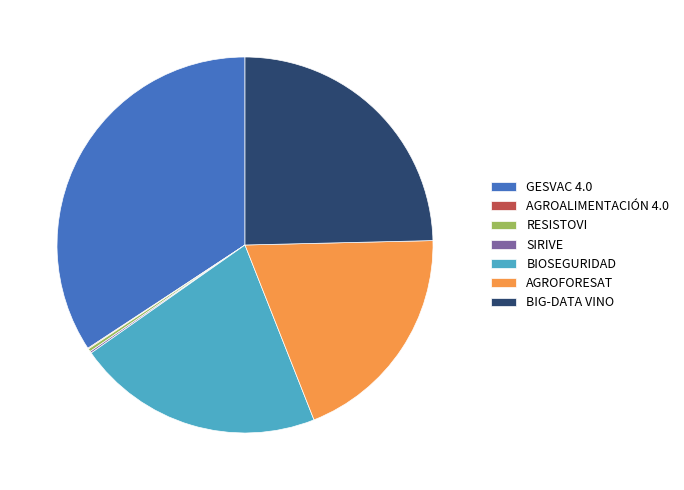

Which category has the biggest portion of the pie?

GESVAC 4.0